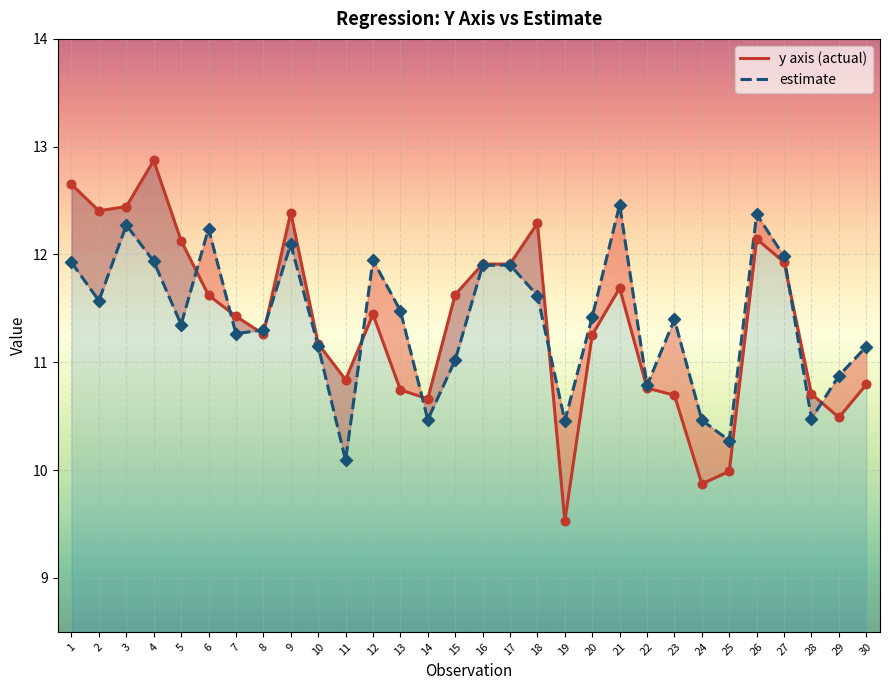

Which series contains the highest Y value?

y axis (actual)